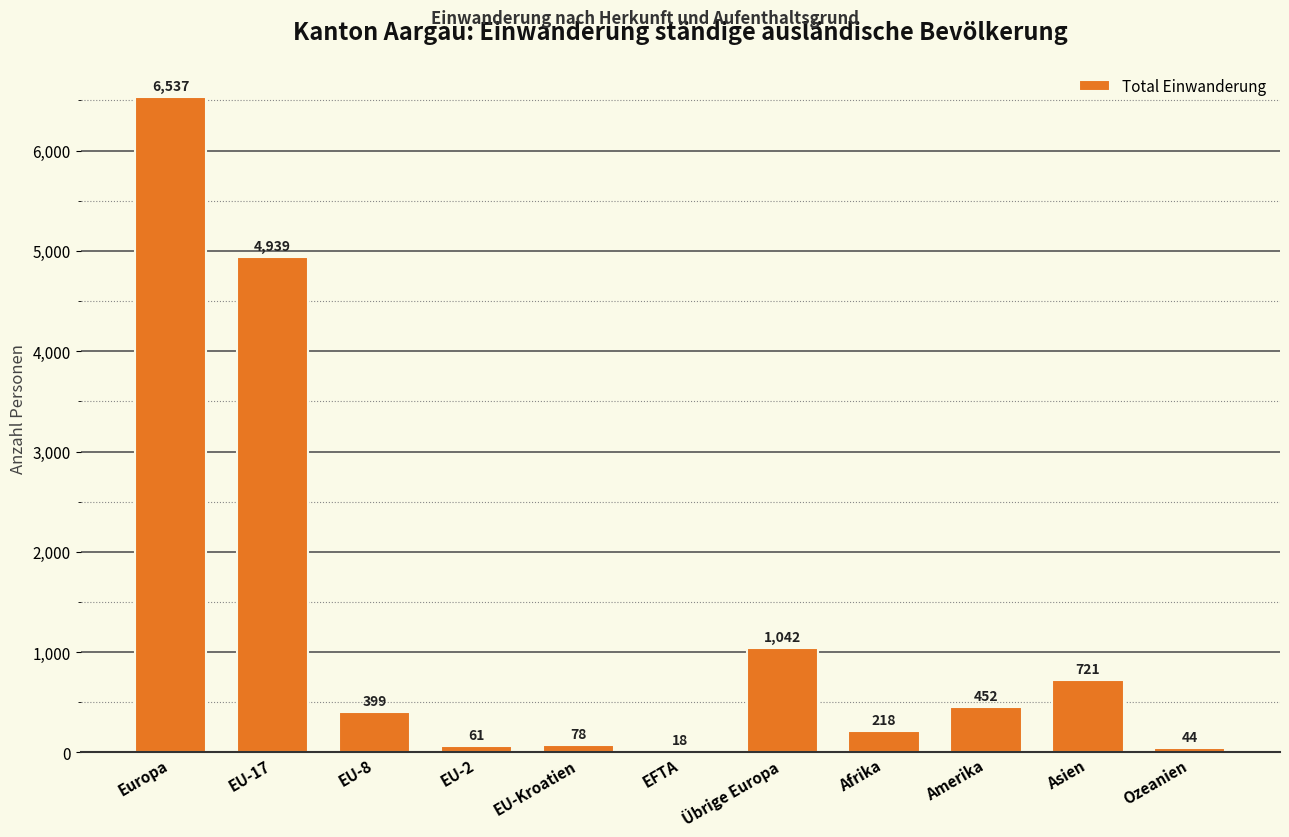

At which label is the value closest to 3277?

EU-17